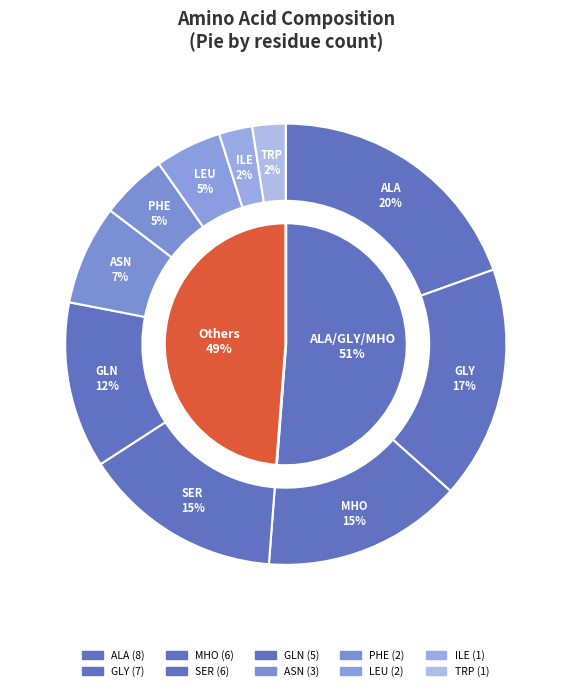

To the nearest percent, what portion does GLY represent?

17%